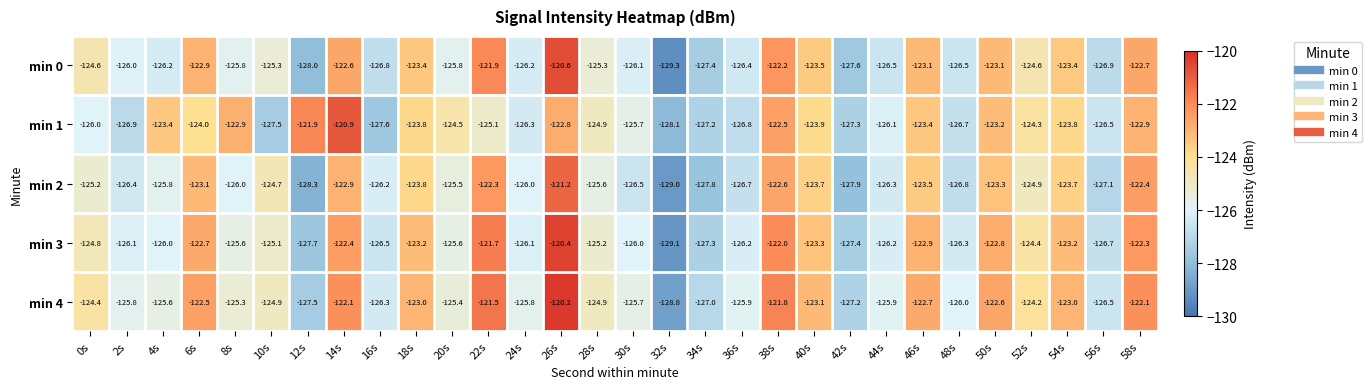

What is the sum of the min 0 values at 30s and 32s?

-255.4